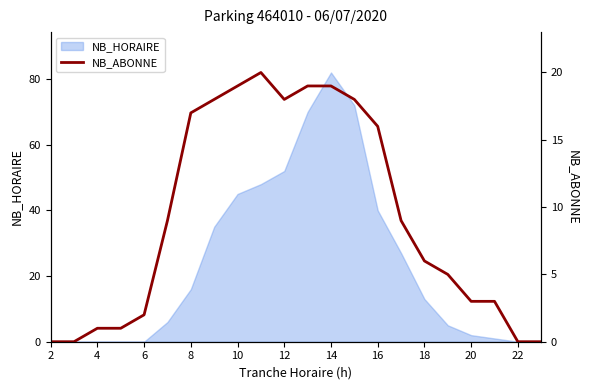

How many interior local valleys (lower than both neighbors) does the data have?

1